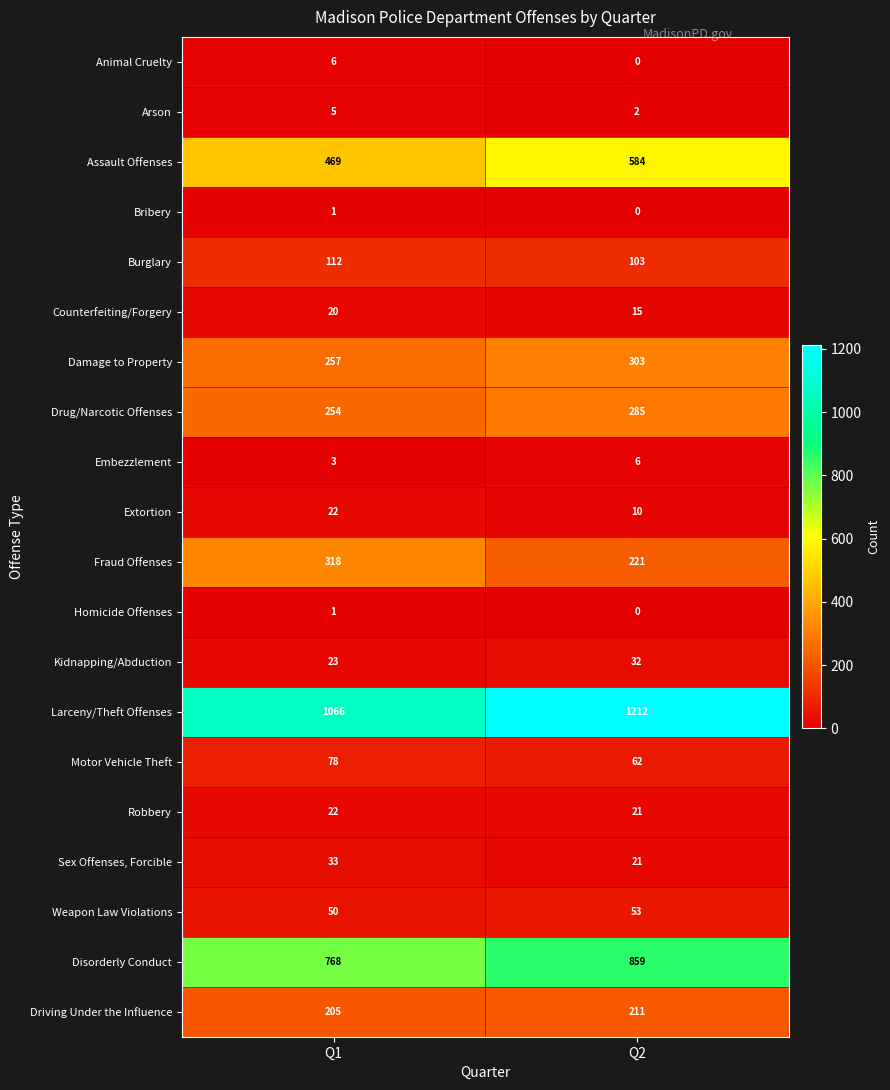

Is it true that Robbery equals 30 at Q1?

False